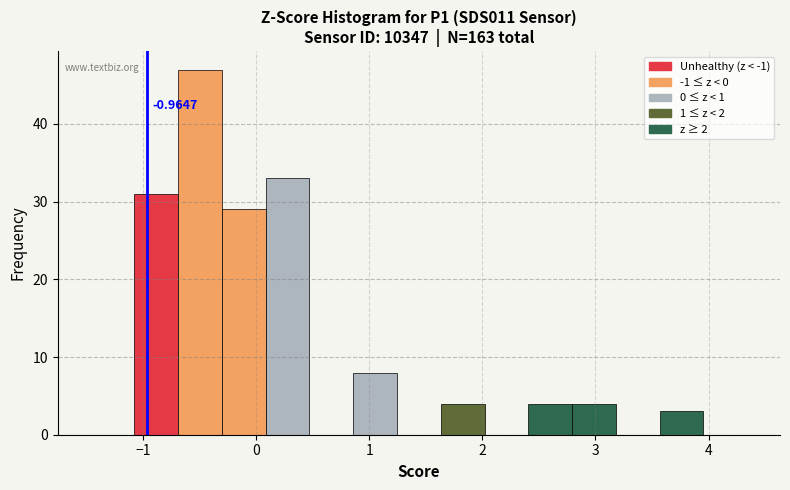

Around what value on the x-axis is the tallest bar? Give the approximate position of its centre, as read against the axis.

-0.5